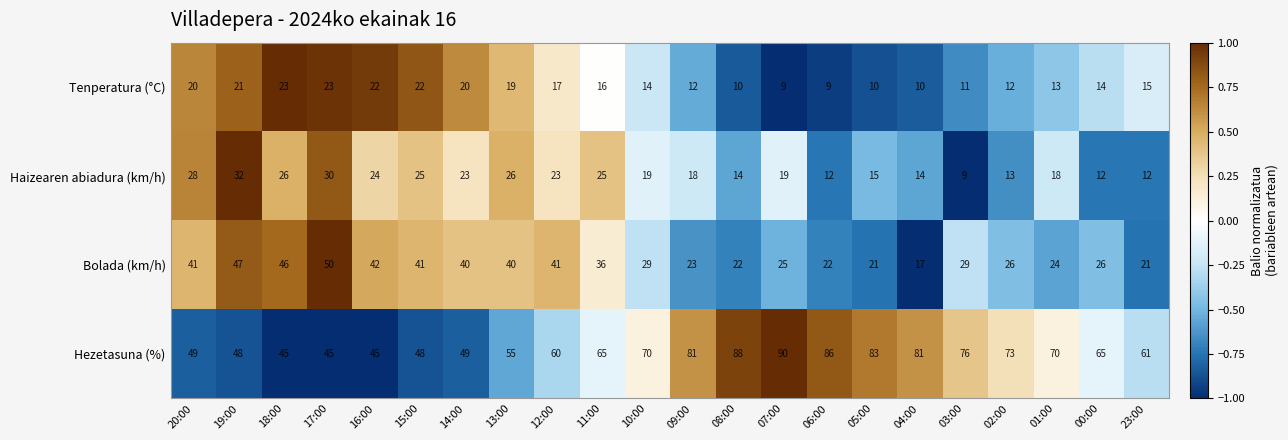

What is the highest value of the Tenperatura (°C) series?

23